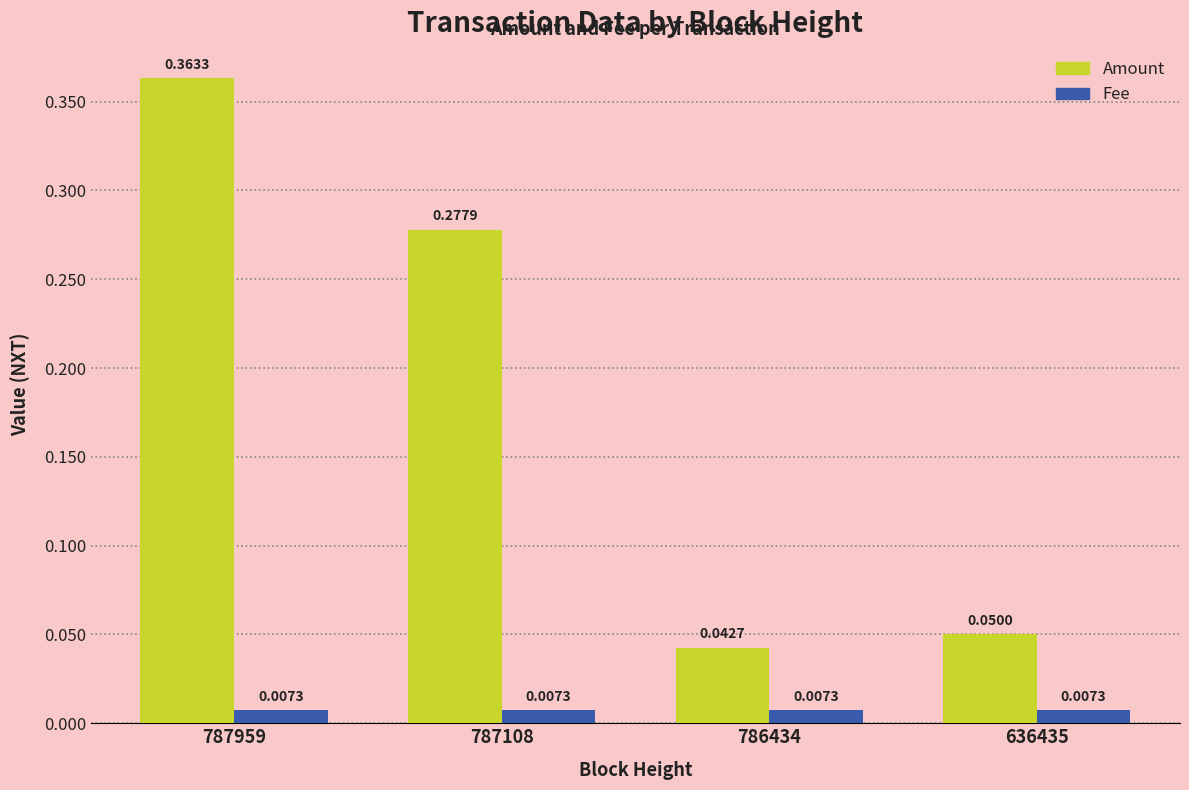

How many distinct data groups are displayed?

2